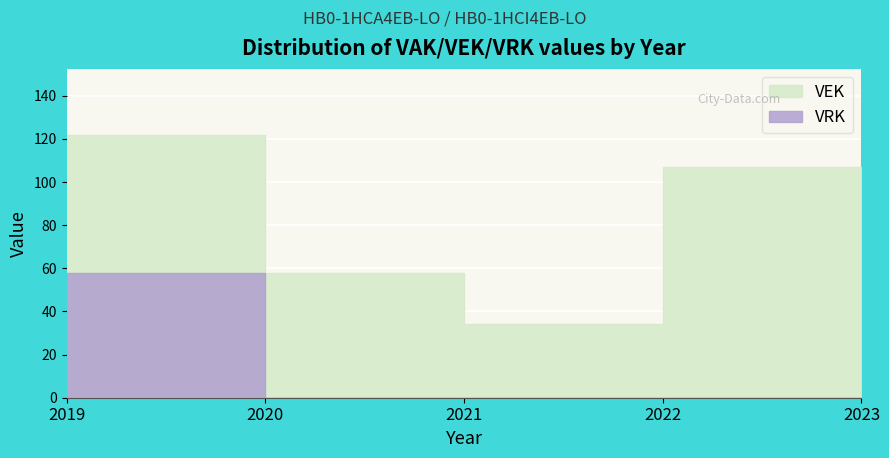

Reading left to right, transcribe all the data shown in this chart.

VEK: 2019=122	2020=58	2021=34	2022=107	2023=36
VRK: 2019=58	2020=0	2021=0	2022=0	2023=0